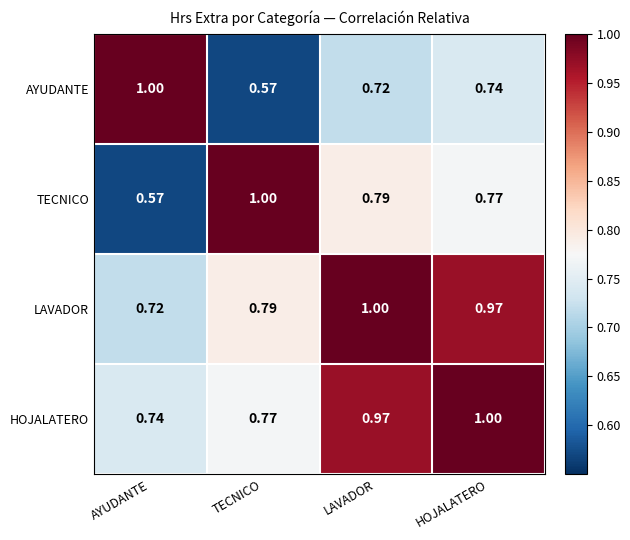

Rank the series at TECNICO from highest to lowest value.

TECNICO, LAVADOR, HOJALATERO, AYUDANTE